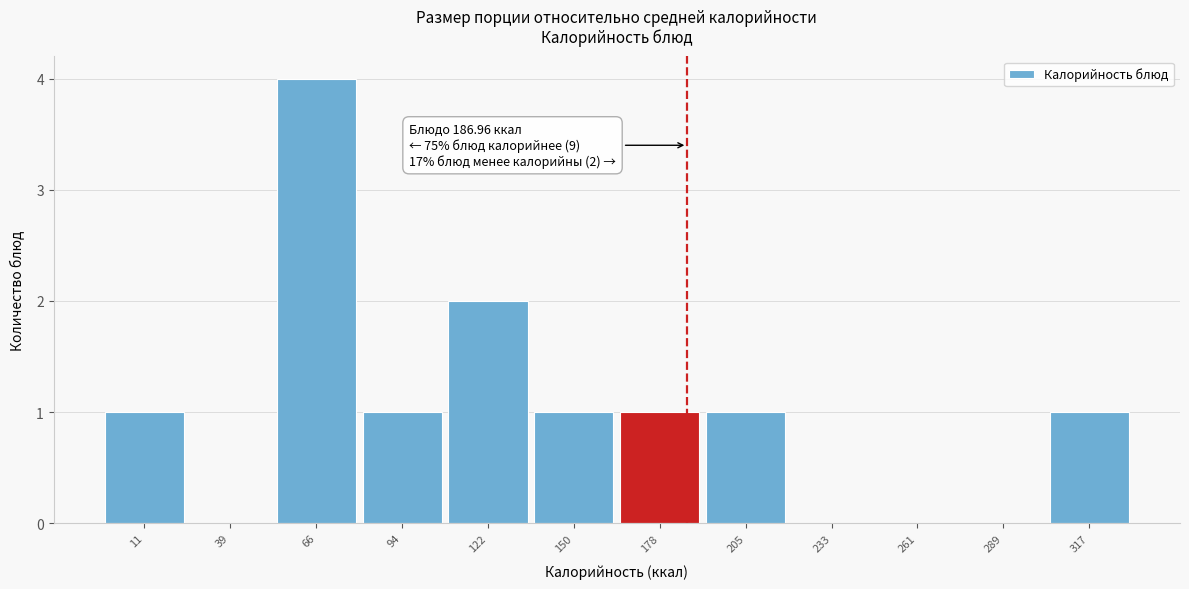

Which range on the x-axis has the tallest bar?

55 to 80